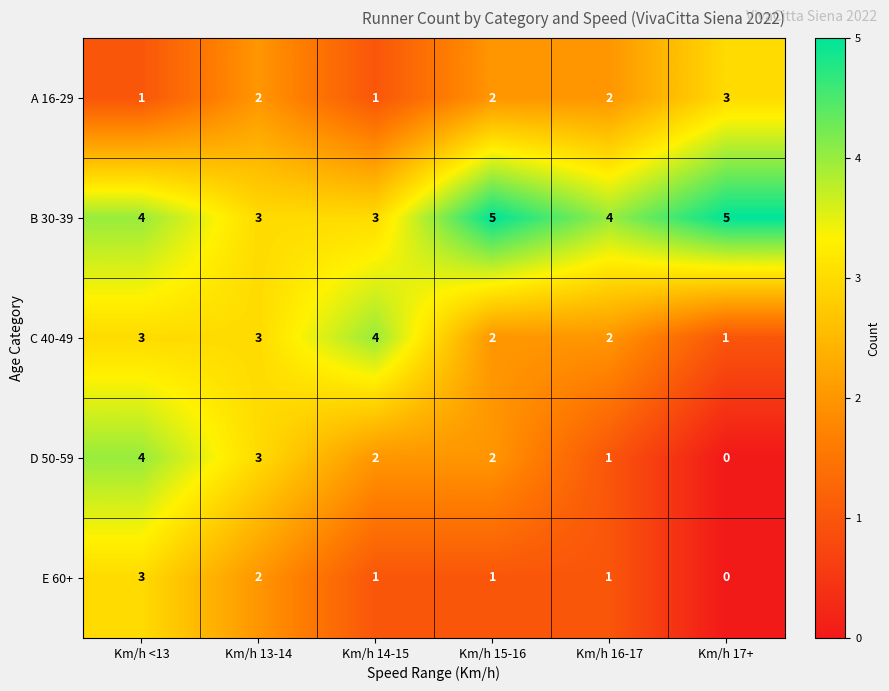

What is the difference between the maximum and minimum values in the E 60+ series?

3